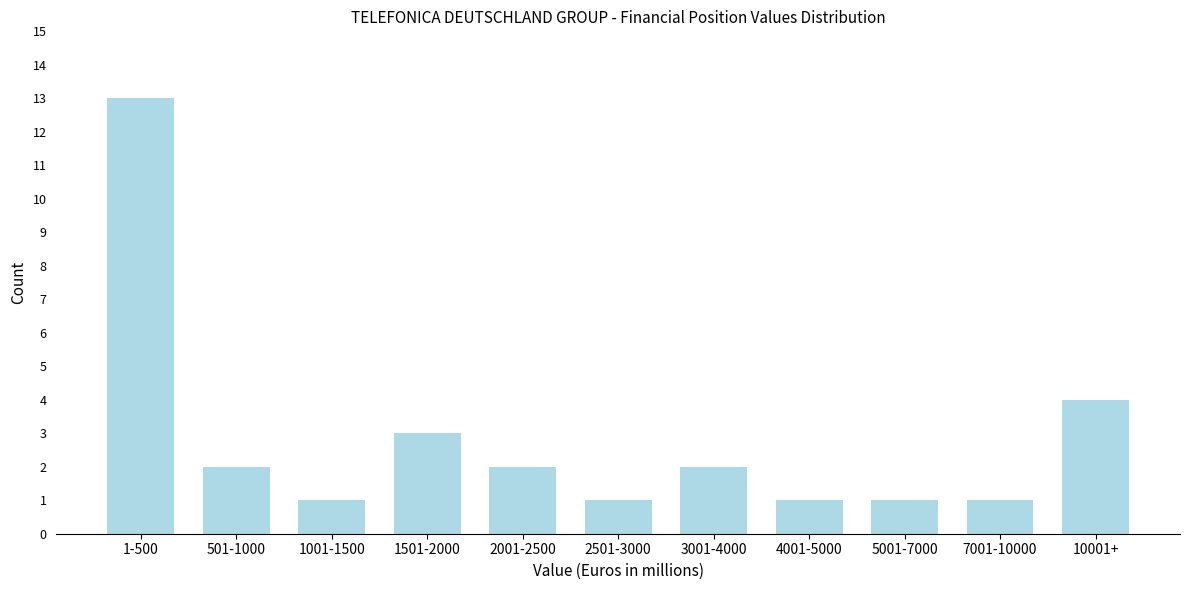

Reading left to right, list all the values displayed in this chart.

1-500=13	501-1000=2	1001-1500=1	1501-2000=3	2001-2500=2	2501-3000=1	3001-4000=2	4001-5000=1	5001-7000=1	7001-10000=1	10001+=4